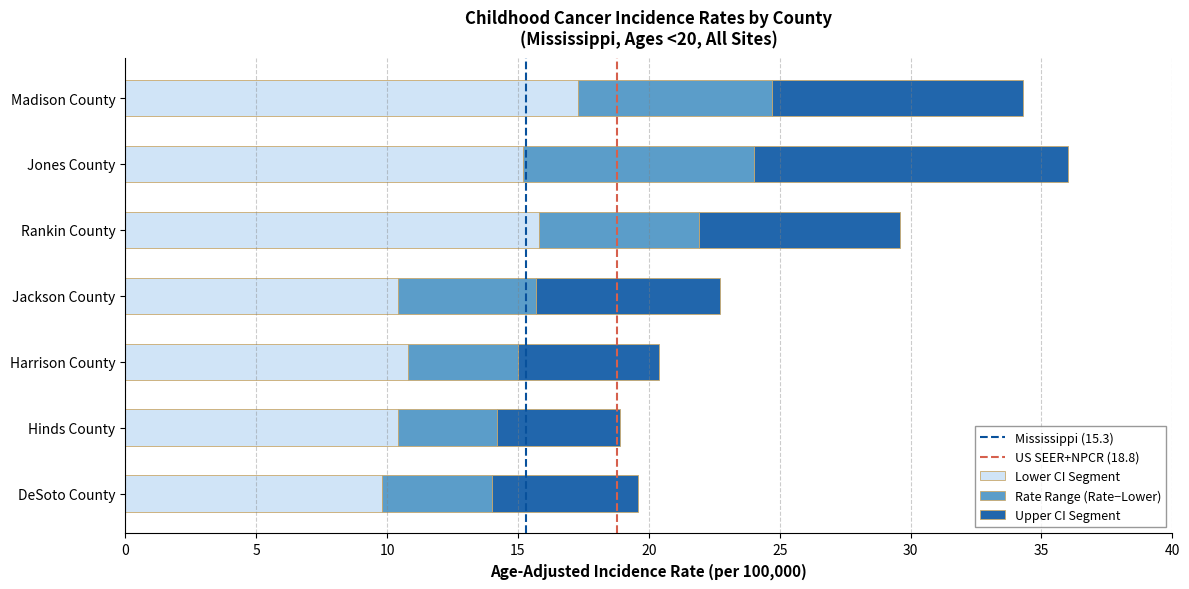

What is the minimum value for Lower CI Segment?

9.8